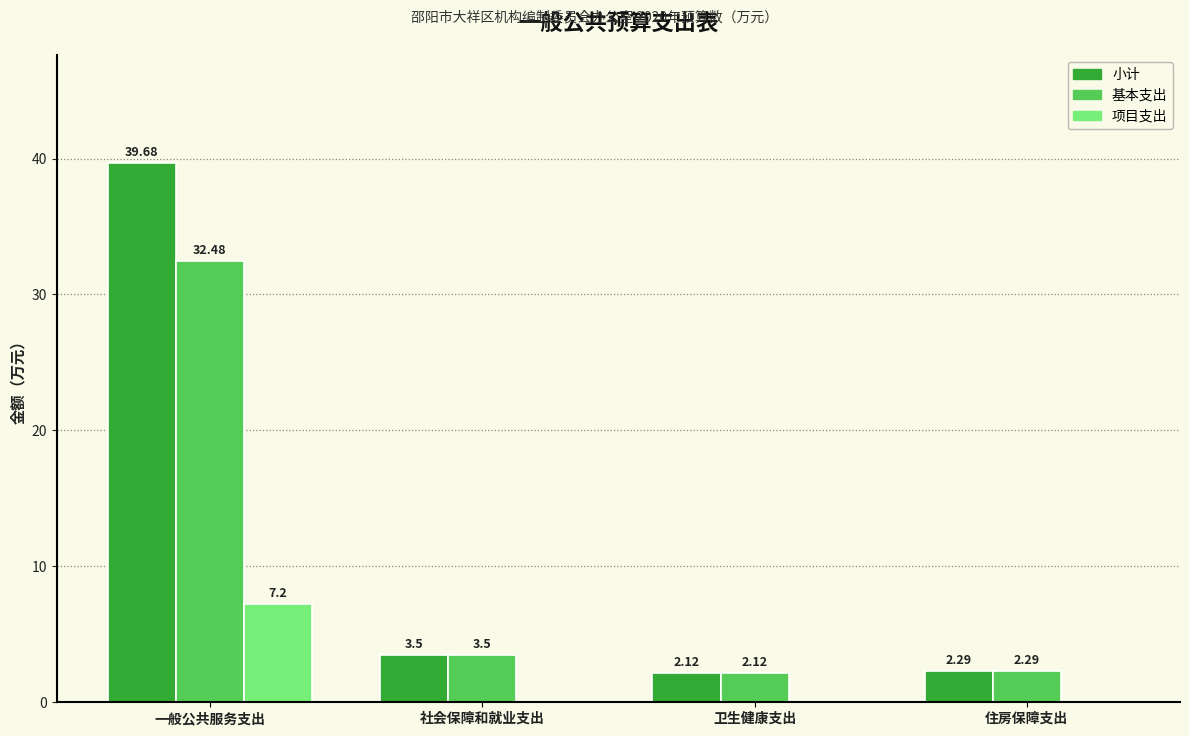

Which category has the highest value in the 小计 series?

一般公共服务支出